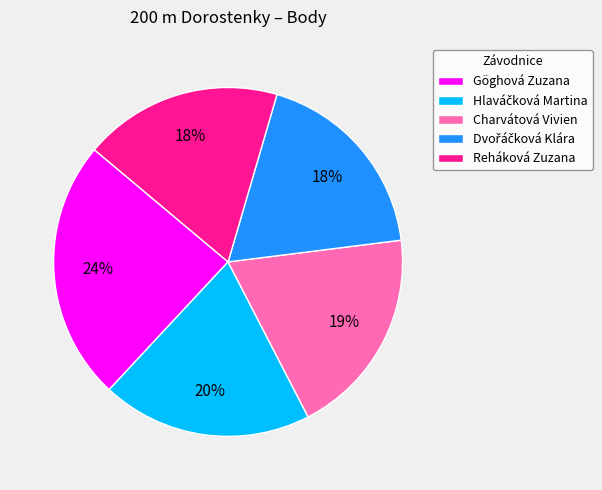

How many segments does this pie chart have?

5